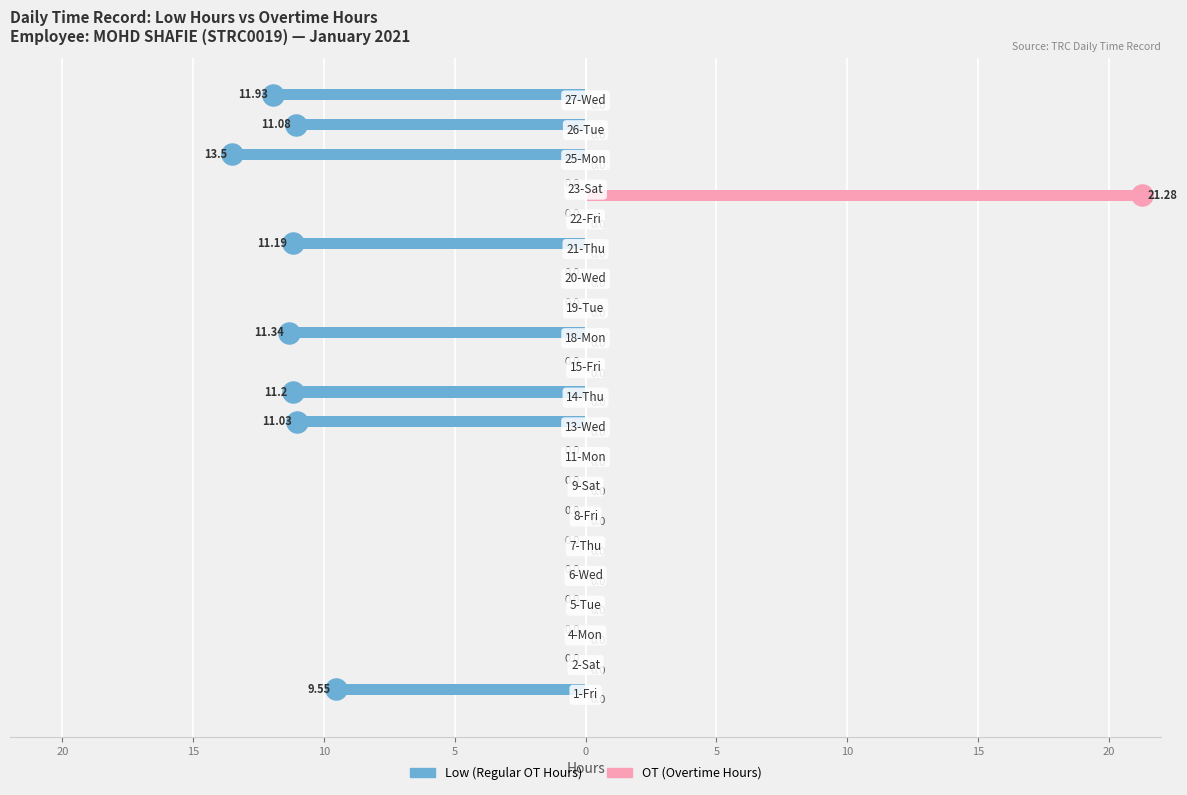

Count the number of data series in this chart.

2